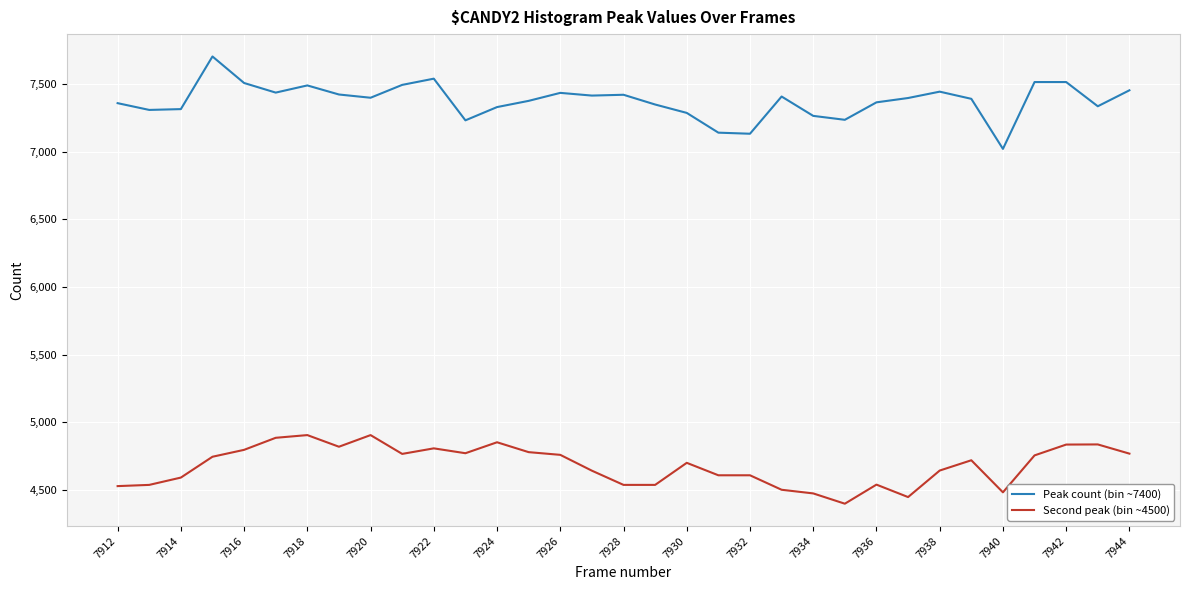

List the series in order of their overall mean, highest first.

Peak count (bin ~7400), Second peak (bin ~4500)